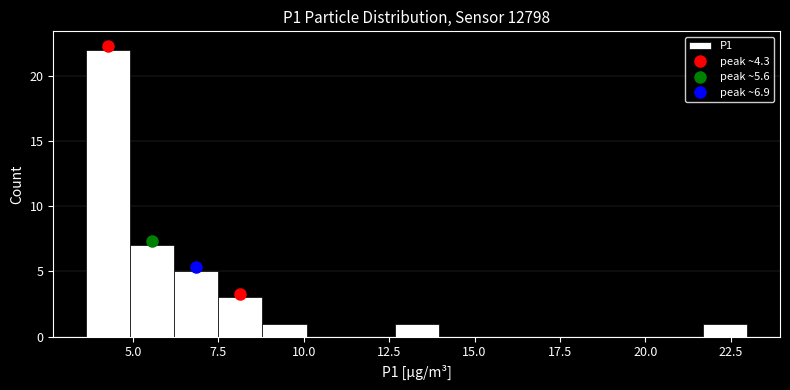

Around what value on the x-axis is the tallest bar? Give the approximate position of its centre, as read against the axis.

4.5